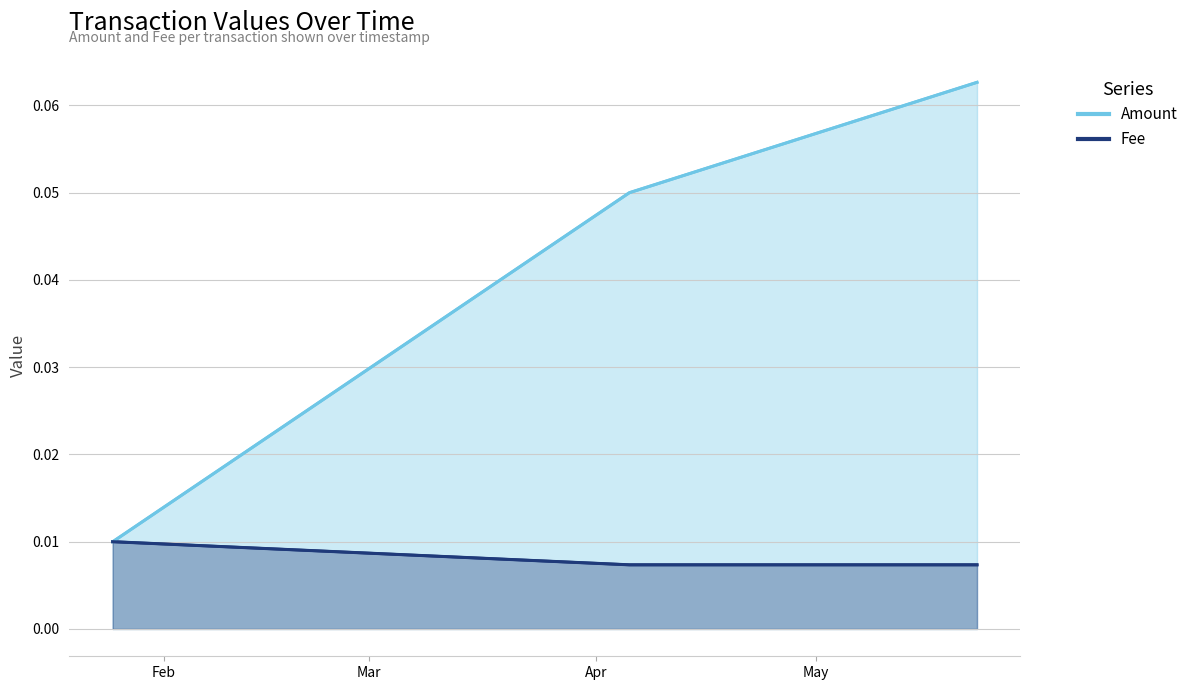

Is the value of Amount at 2019-05-22 23:10:13 greater than the value of Fee at 2019-01-25 00:19:11?

Yes